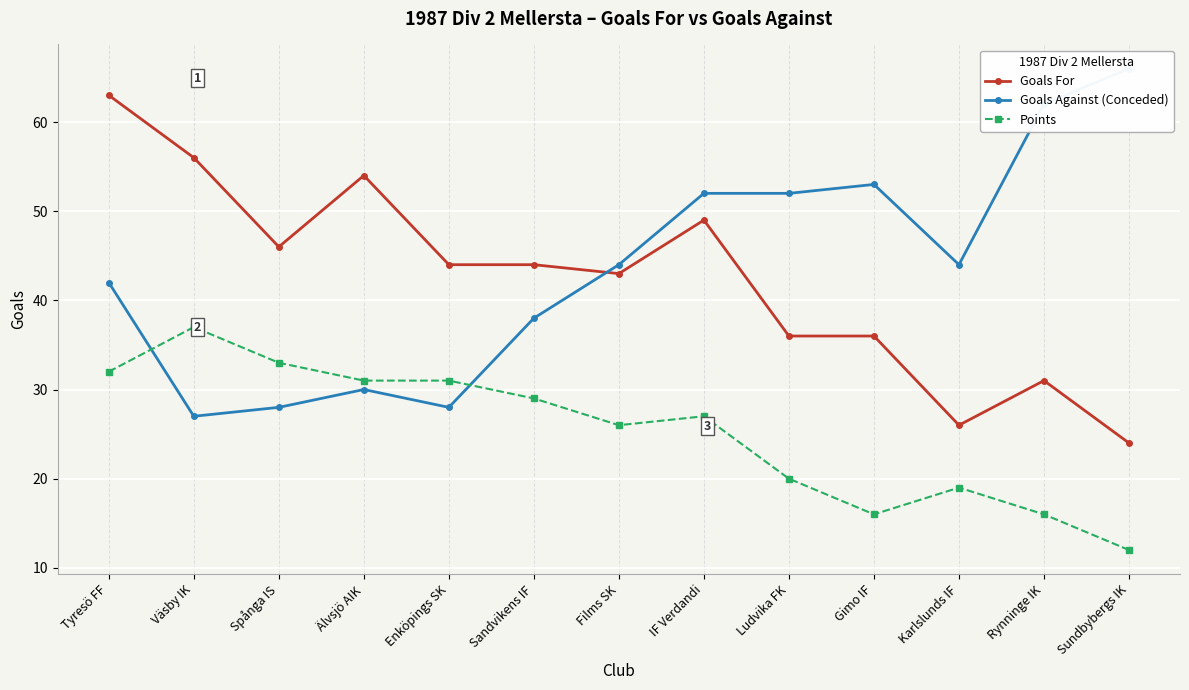

The Points series shows 37 at Väsby IK. True or false?

True